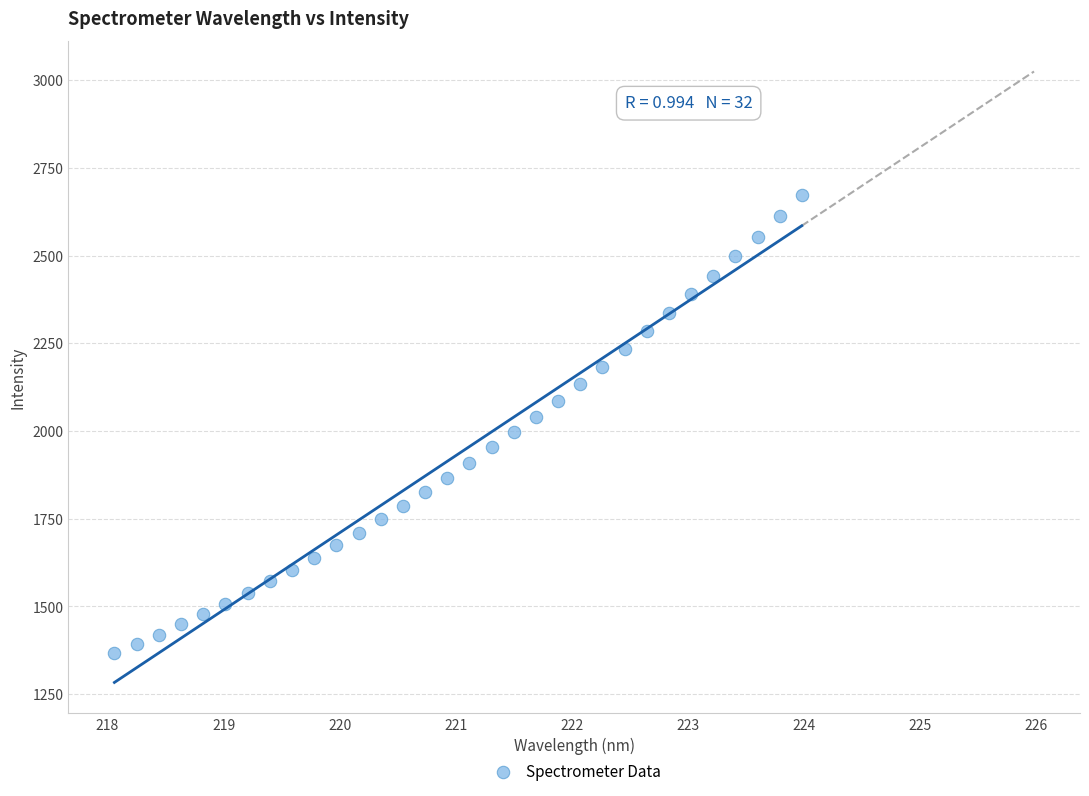

What is the range of Y values (max minus min)?

1305.5